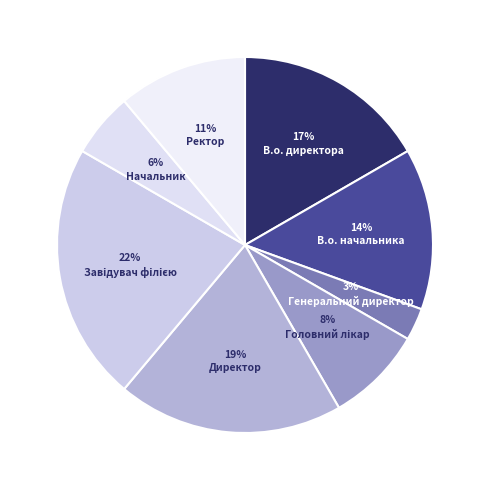

To the nearest percent, what percentage of the pie is Начальник?

6%